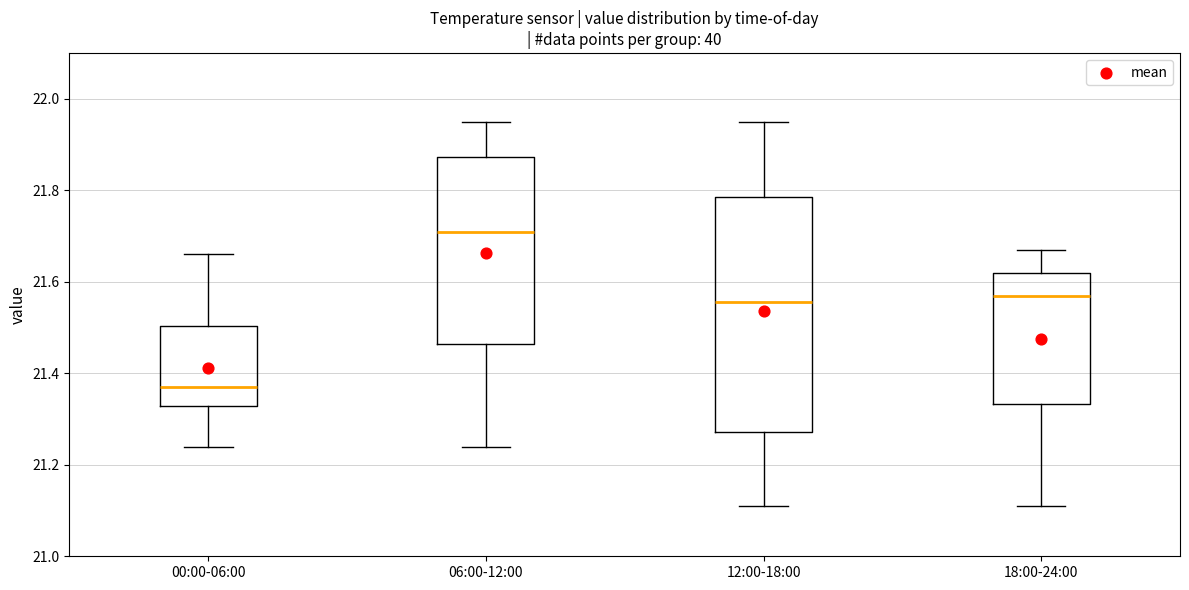

Reading left to right, transcribe this box plot: for each box, give where its median line is, the range the box spans, and where its two whiskers end, as read against the y-axis. The values are not printed on the chart, so give them approximately, as read against the axis.

00:00-06:00: median 21.38, box 21.32 to 21.50, whiskers 21.24 to 21.66
06:00-12:00: median 21.72, box 21.46 to 21.88, whiskers 21.24 to 21.96
12:00-18:00: median 21.56, box 21.28 to 21.78, whiskers 21.12 to 21.96
18:00-24:00: median 21.58, box 21.34 to 21.62, whiskers 21.12 to 21.68